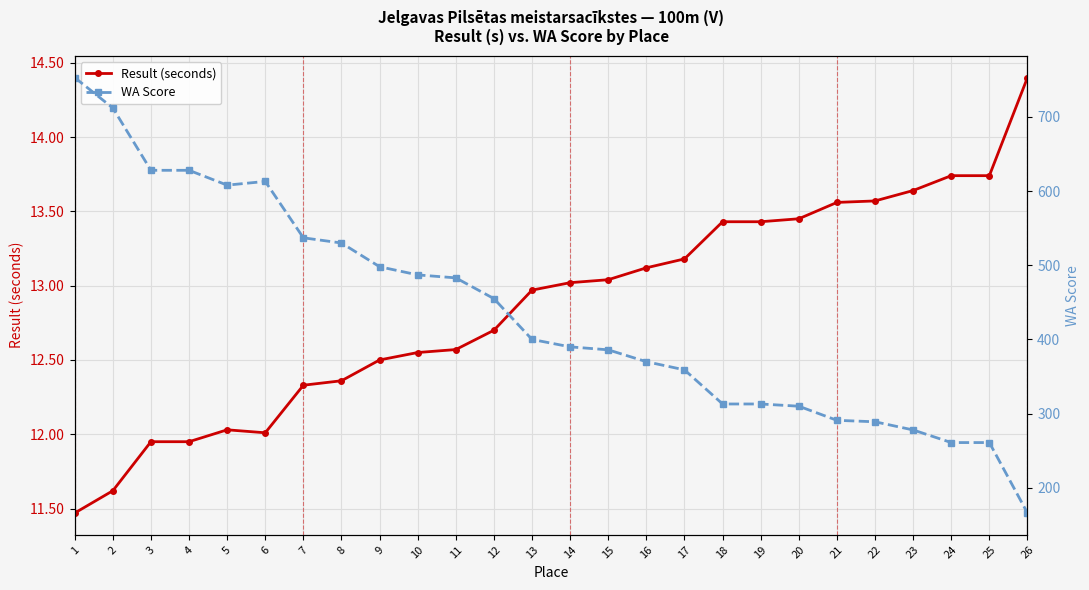

True or false: WA Score has more than 1 points higher than both neighbors.

False